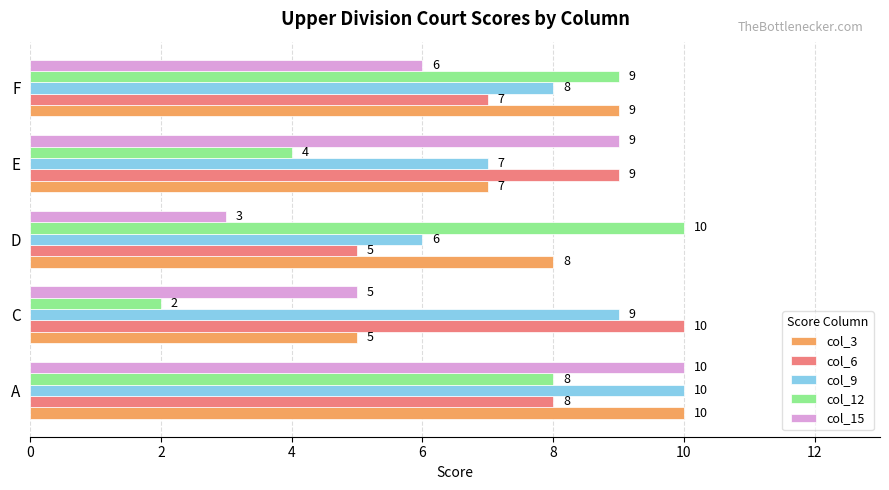

What is the sum of all col_6 values?

39